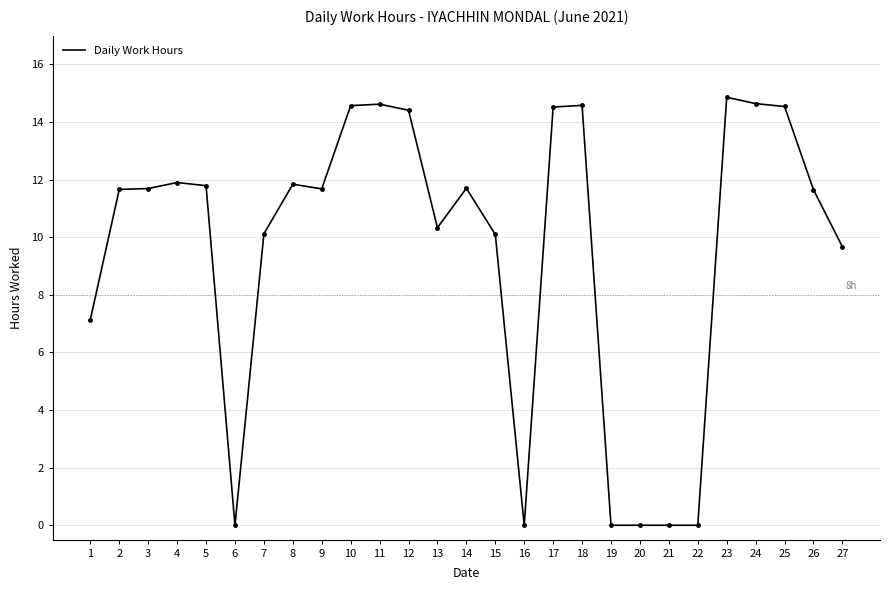

How many lines are shown in the chart?

1